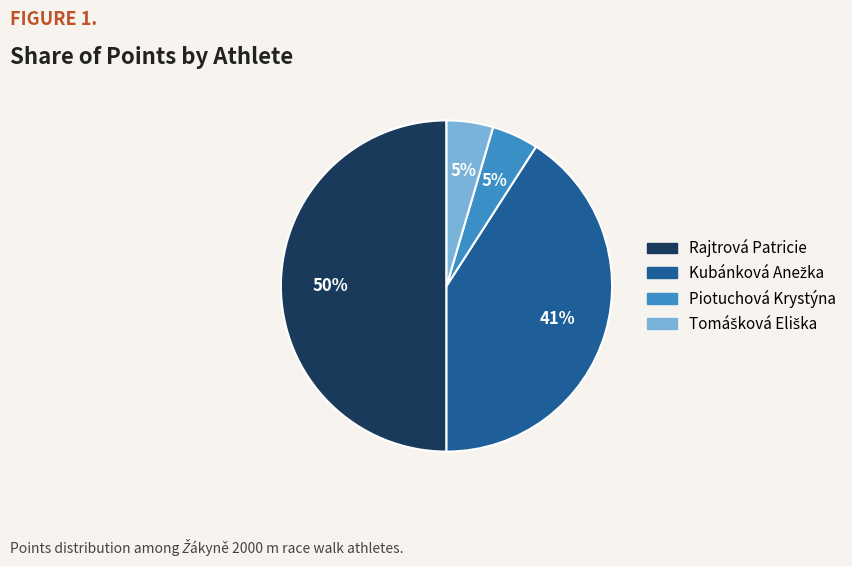

Count the number of slices in the pie.

4